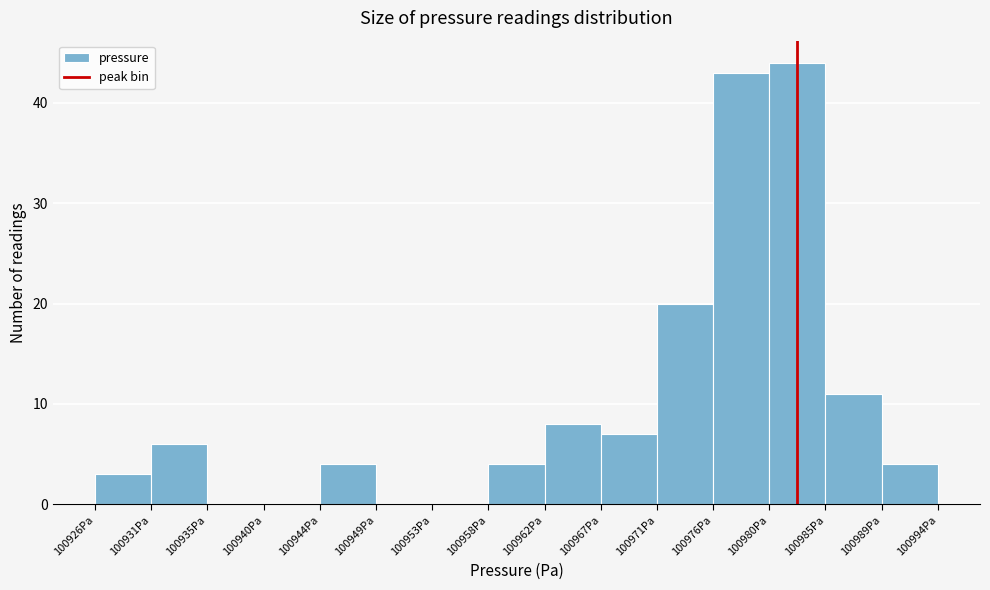

Reading left to right, list every bar in this chart as the range it spans on the x-axis followed by its height. Neither the bar edges nor the heights are printed on the chart, so give them approximately, as read against the axes.

100926.5 to 100931.0: 3
100931.0 to 100935.5: 6
100935.5 to 100940.0: 0
100940.0 to 100944.5: 0
100944.5 to 100949.0: 4
100949.0 to 100953.0: 0
100953.0 to 100957.5: 0
100957.5 to 100962.0: 4
100962.0 to 100966.5: 8
100966.5 to 100971.0: 7
100971.0 to 100975.5: 20
100975.5 to 100980.0: 43
100980.0 to 100984.5: 44
100984.5 to 100989.0: 11
100989.0 to 100993.5: 4